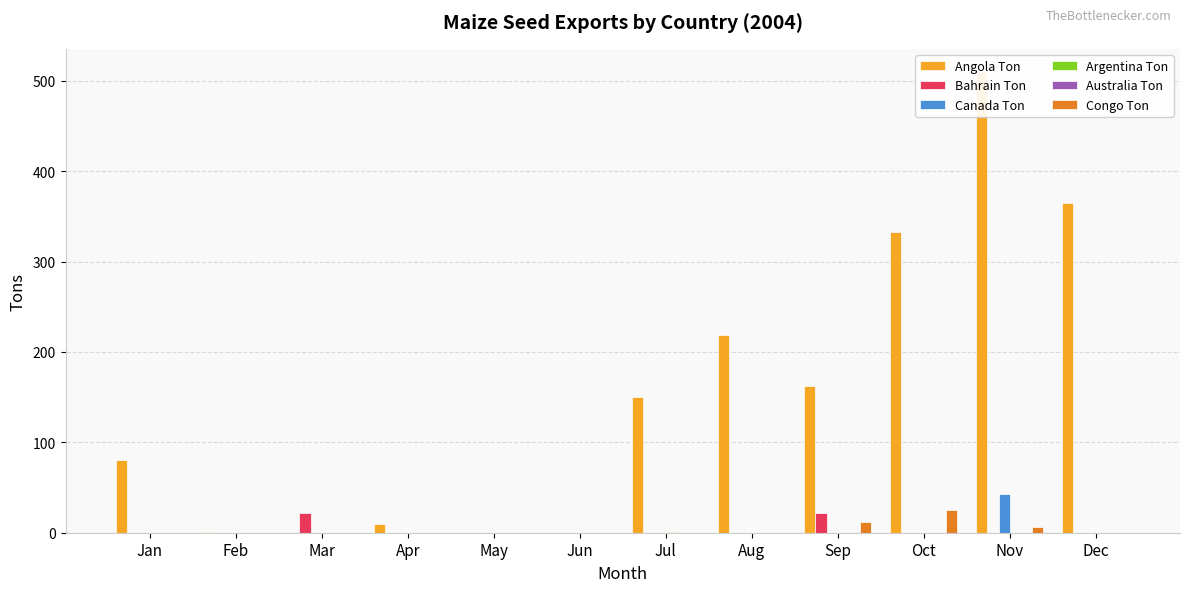

What is the difference between the highest and lowest values at Feb?

1